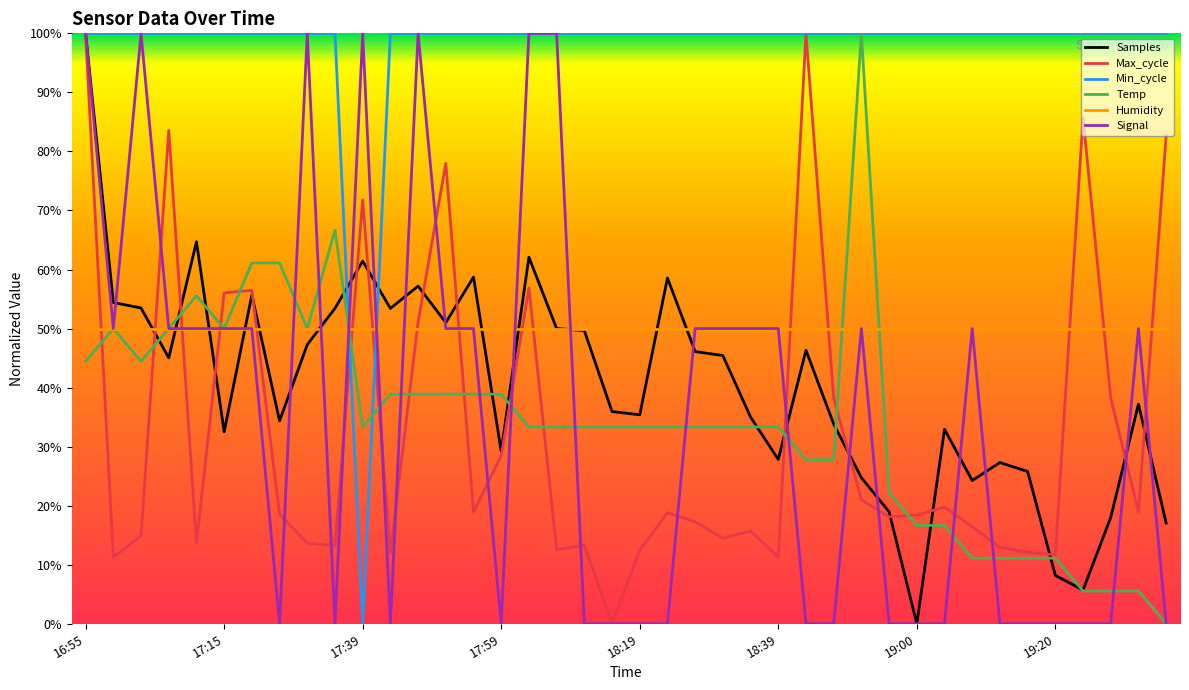

After their last crossing, which series has the higher values: Max_cycle or Temp?

Max_cycle